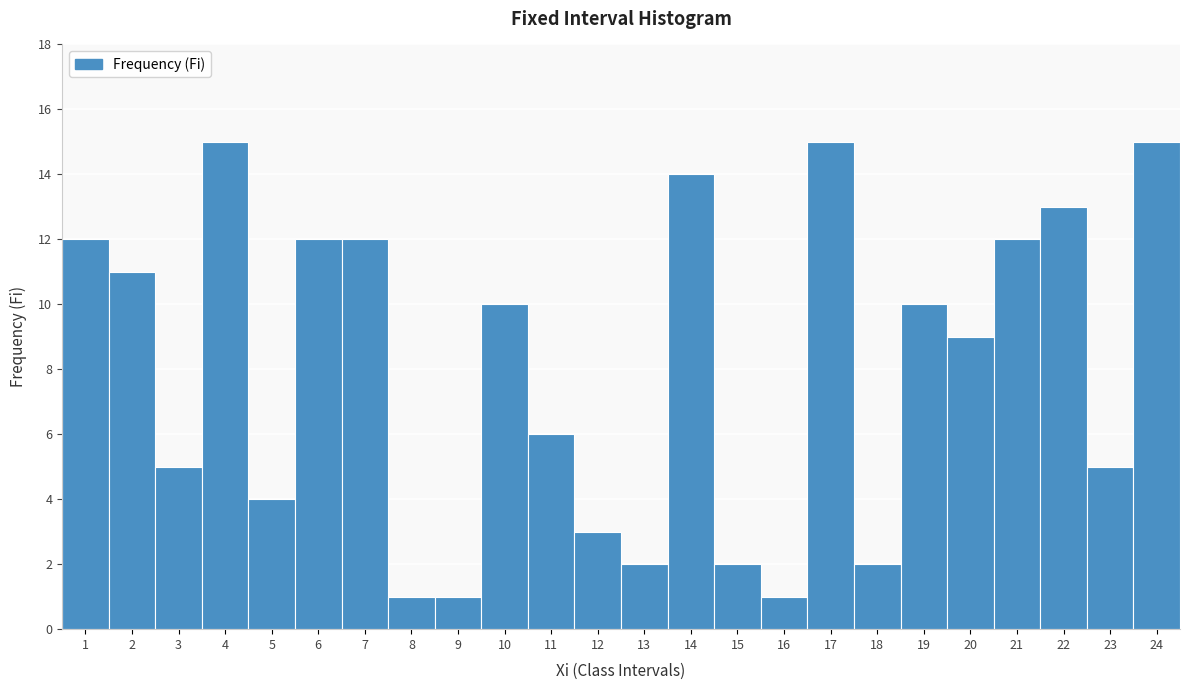

Reading left to right, list every bar in this chart as the range it spans on the x-axis followed by its height. The values are not printed on the chart, so give them approximately, as read against the axis.

0.5 to 1.5: 12
1.5 to 2.5: 11
2.5 to 3.5: 5
3.5 to 4.5: 15
4.5 to 5.5: 4
5.5 to 6.5: 12
6.5 to 7.5: 12
7.5 to 8.5: 1
8.5 to 9.5: 1
9.5 to 10.5: 10
10.5 to 11.5: 6
11.5 to 12.5: 3
12.5 to 13.5: 2
13.5 to 14.5: 14
14.5 to 15.5: 2
15.5 to 16.5: 1
16.5 to 17.5: 15
17.5 to 18.5: 2
18.5 to 19.5: 10
19.5 to 20.5: 9
20.5 to 21.5: 12
21.5 to 22.5: 13
22.5 to 23.5: 5
23.5 to 24.5: 15